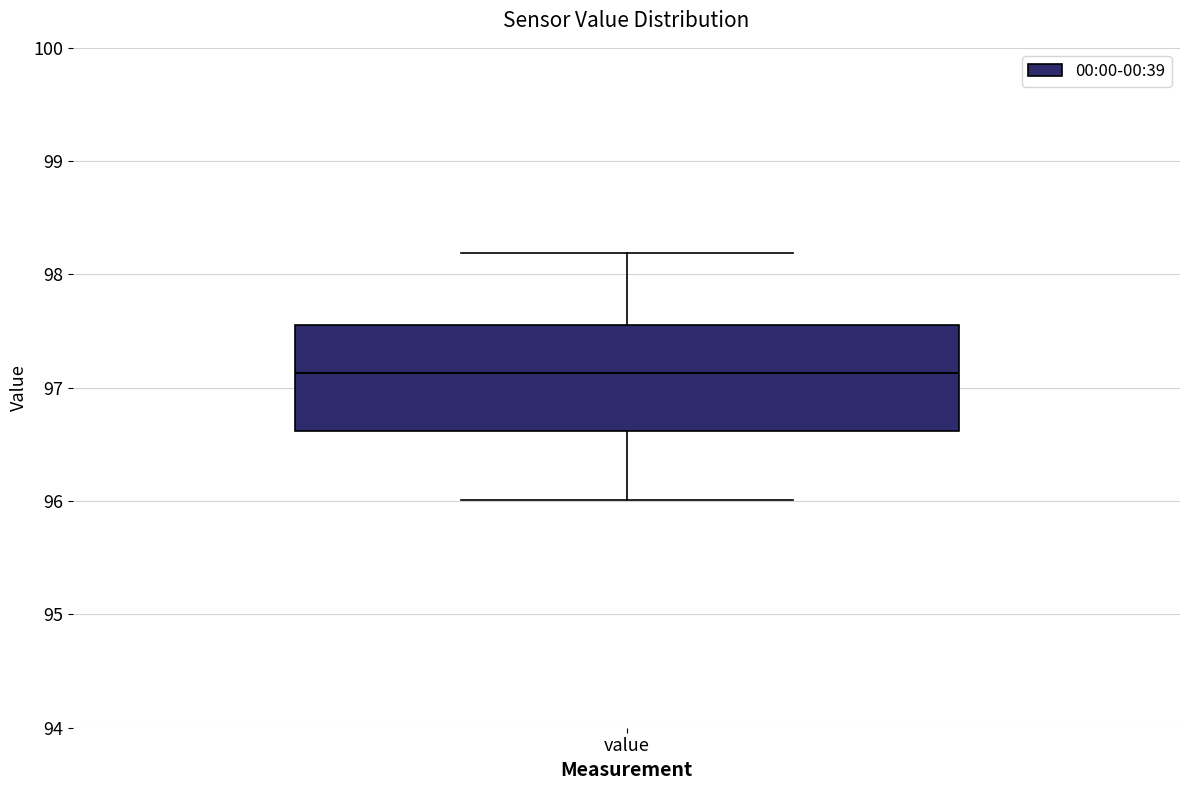

Transcribe this box plot: give where the median line is, the range the box spans, and where the two whiskers end, as read against the y-axis. The values are not printed on the chart, so give them approximately, as read against the axis.

median 97.1, box 96.6 to 97.6, whiskers 96.0 to 98.2